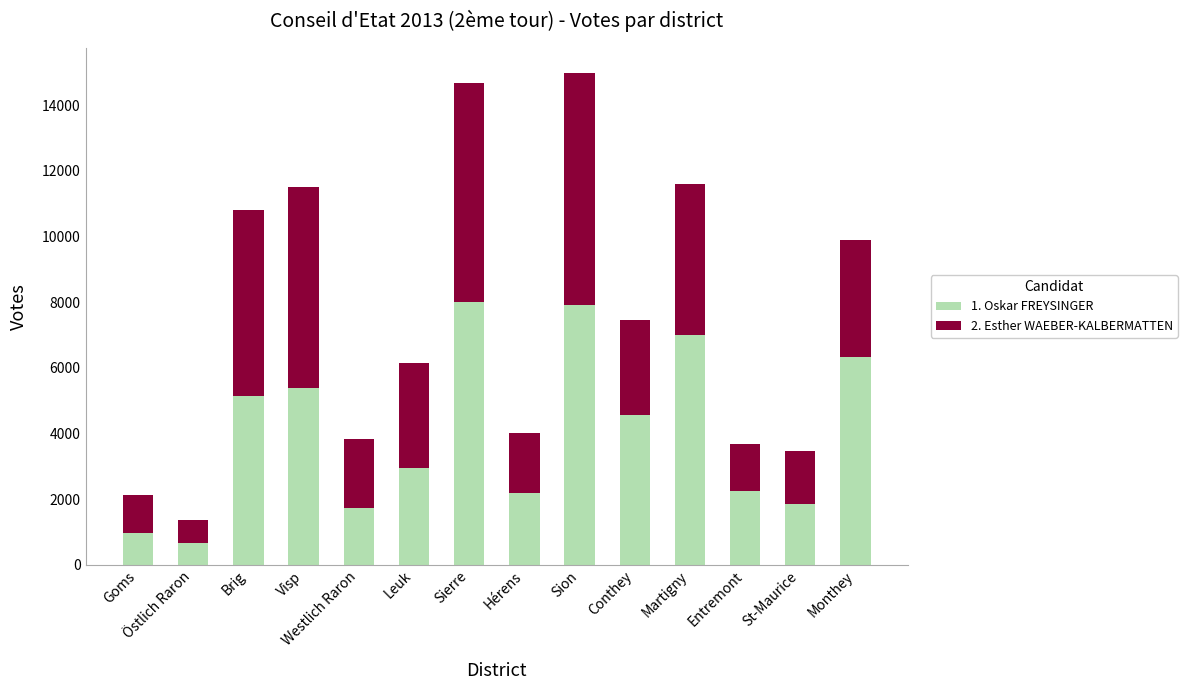

What is the highest value of the 1. Oskar FREYSINGER series?

7996